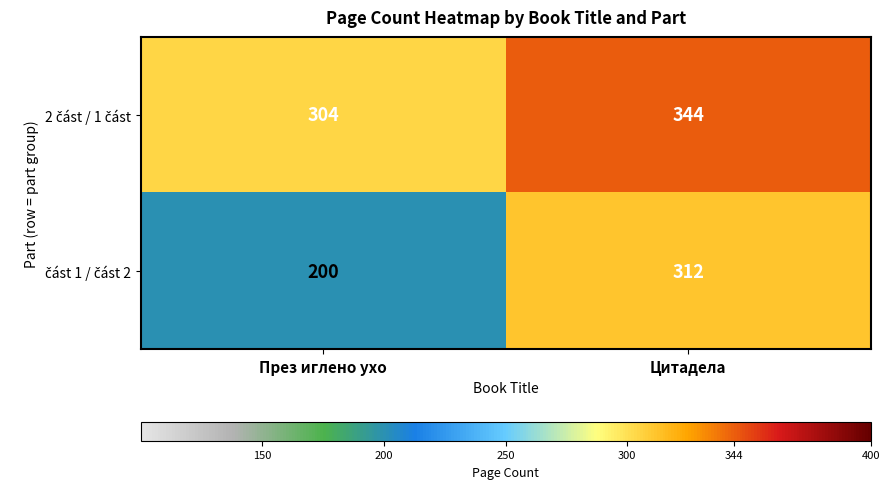

Which category has the lowest value across all series?

През иглено ухо